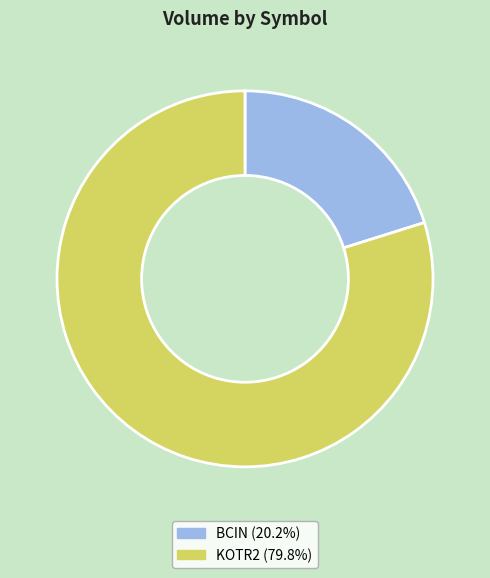

Between KOTR2 and BCIN, which is larger?

KOTR2